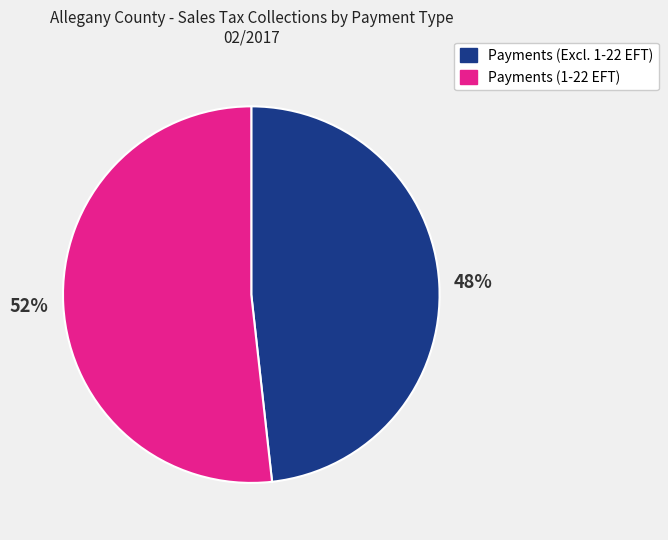

Count the number of slices in the pie.

2